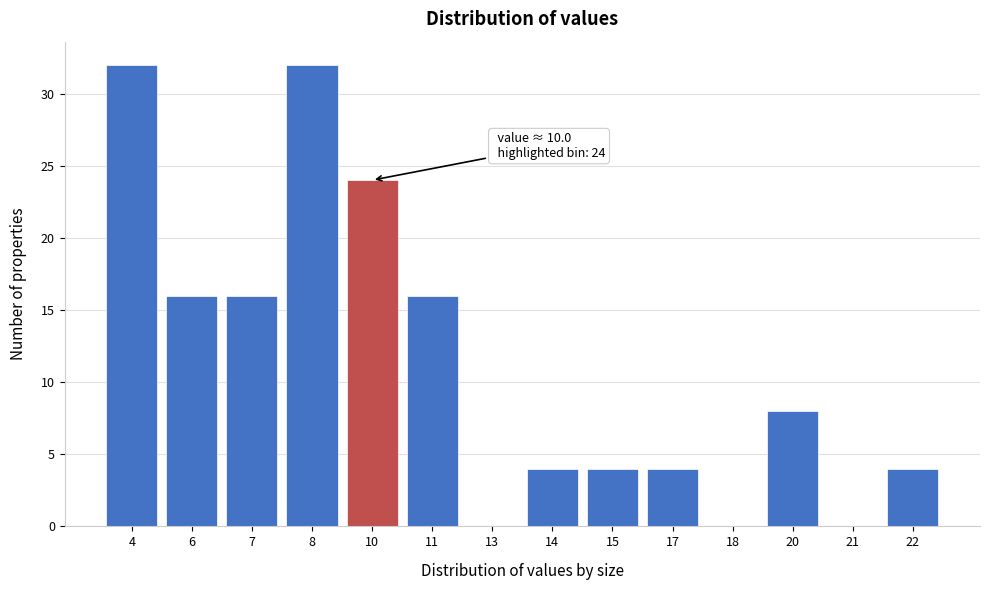

Reading right to left, what are all the values shown in this chart?

22=4	21=0	20=8	18=0	17=4	15=4	14=4	13=0	11=16	10=24	8=32	7=16	6=16	4=32